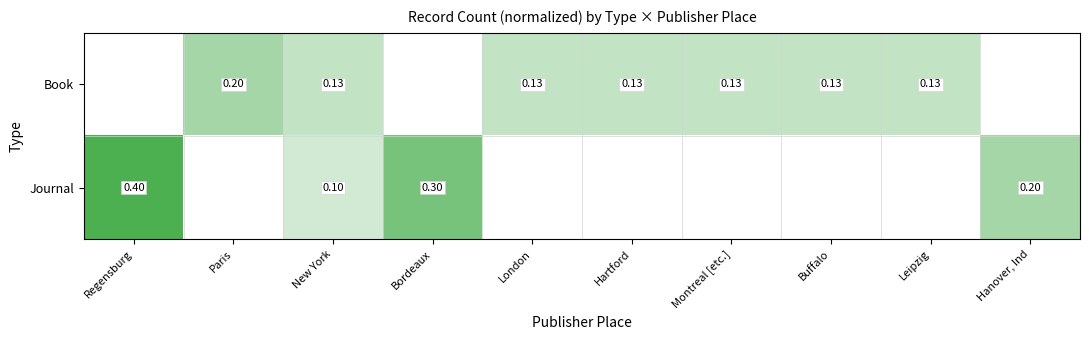

What is the maximum value for Journal?

0.4